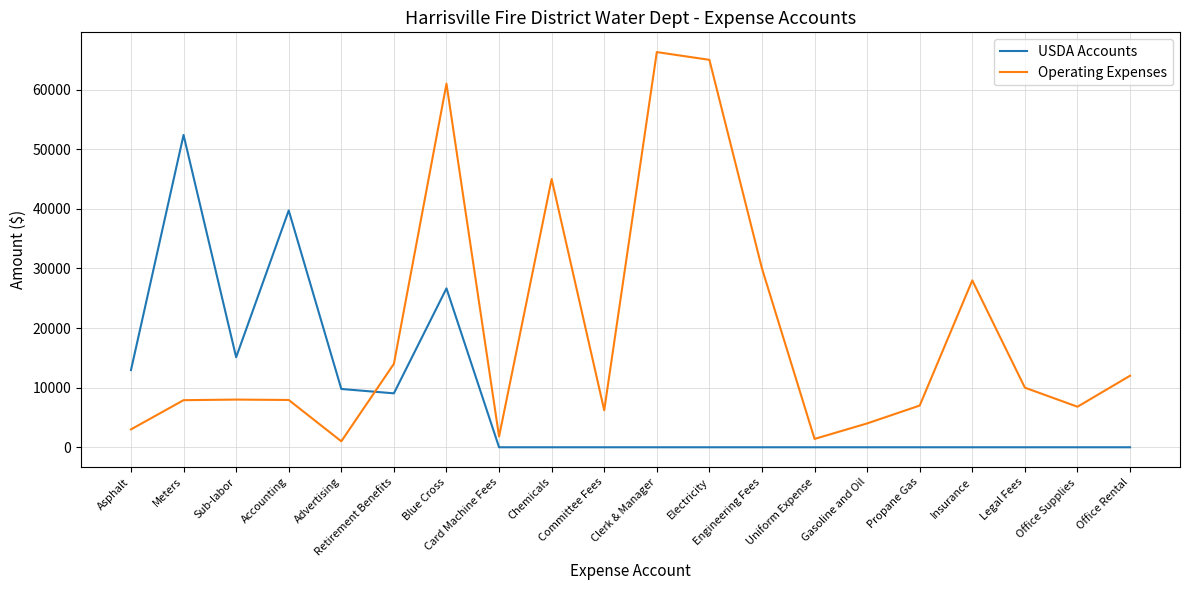

What is the difference between the Operating Expenses values at Retirement Benefits and Advertising?

13000